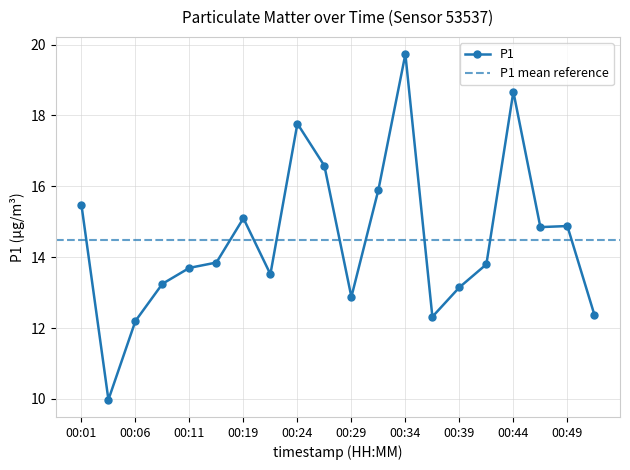

Reading left to right, transcribe all the data shown in this chart.

15.5	10.0	12.2	13.2	13.7	13.8	15.1	13.5	17.8	16.6	12.9	15.9	19.7	12.3	13.2	13.8	18.7	14.8	14.9	12.4